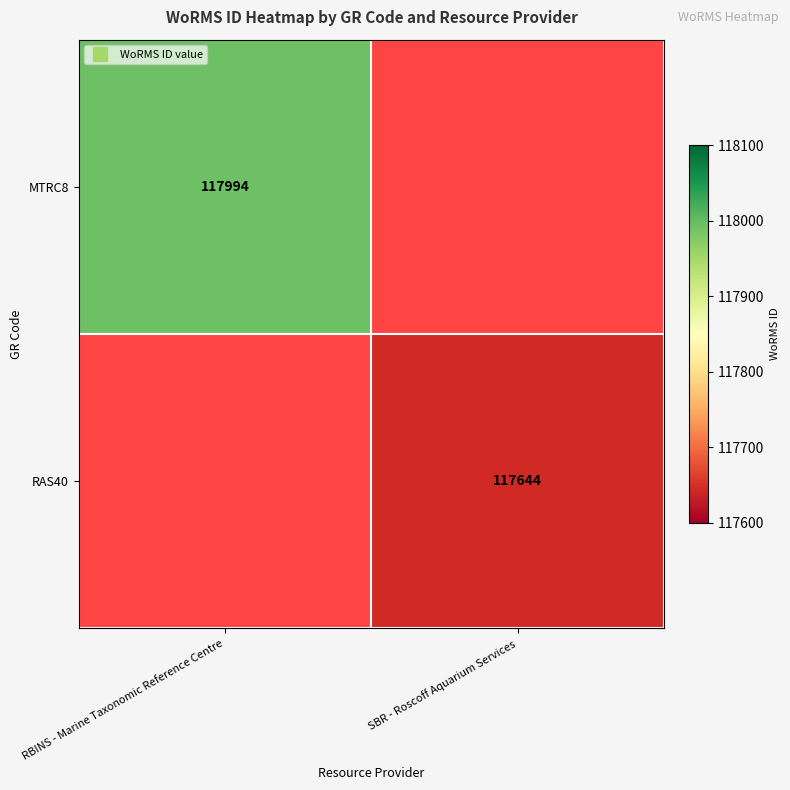

Is it true that MTRC8 equals 188358.3 at RBINS - Marine Taxonomic Reference Centre?

False